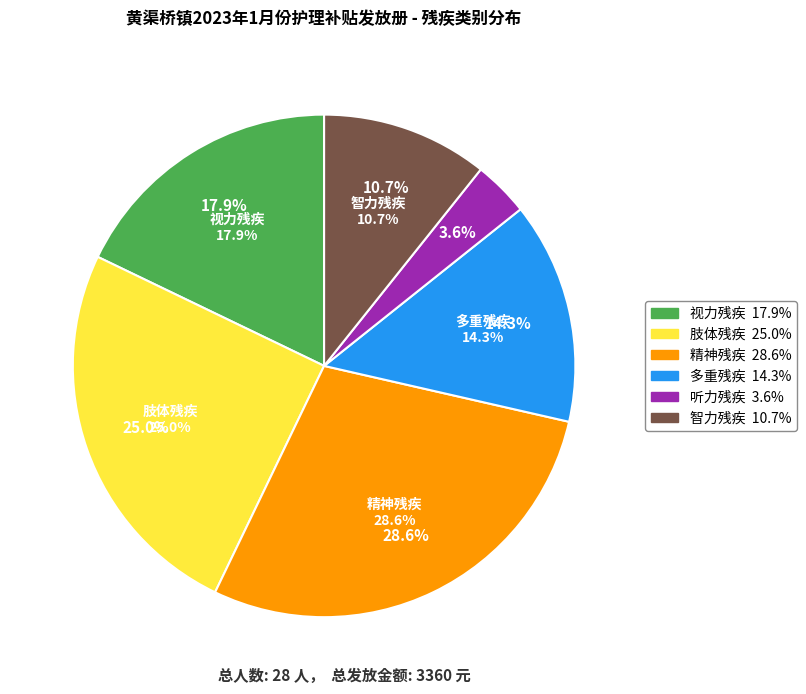

To the nearest percent, what is the difference between the 精神残疾 and 视力残疾 slice percentages?

11%